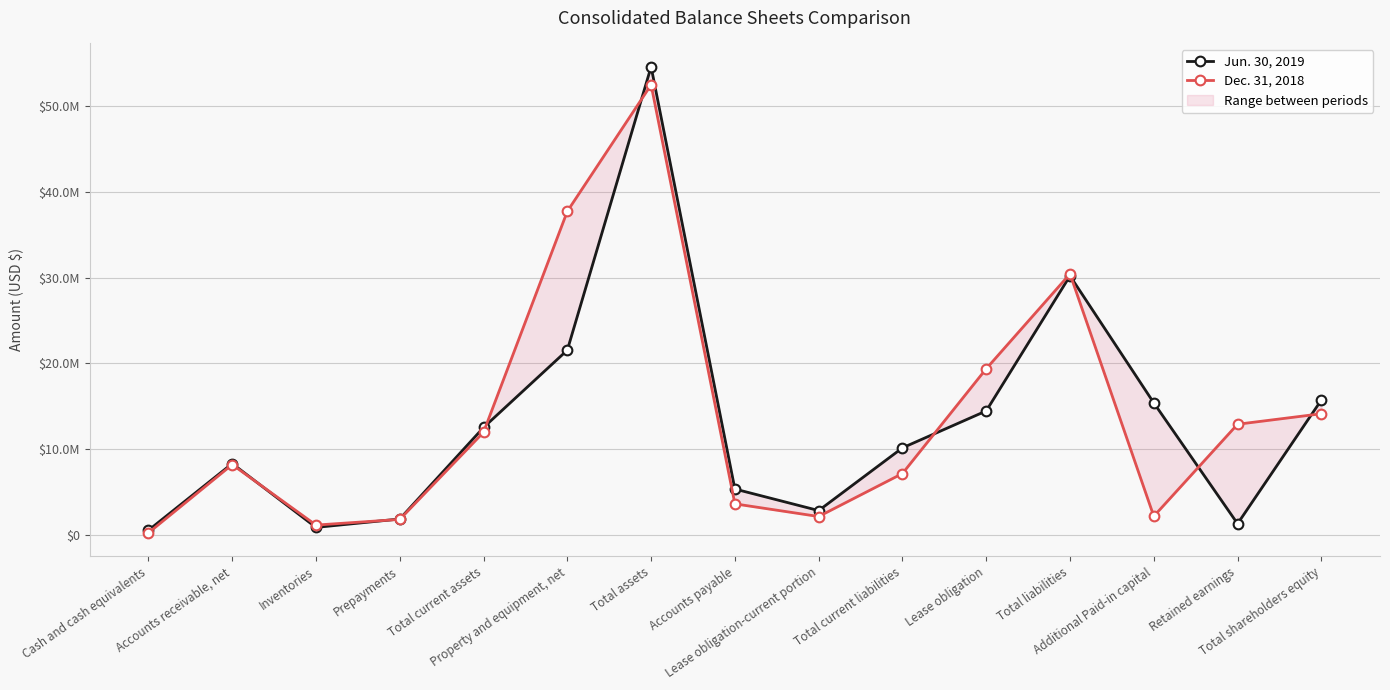

What is the smallest value displayed?

256450